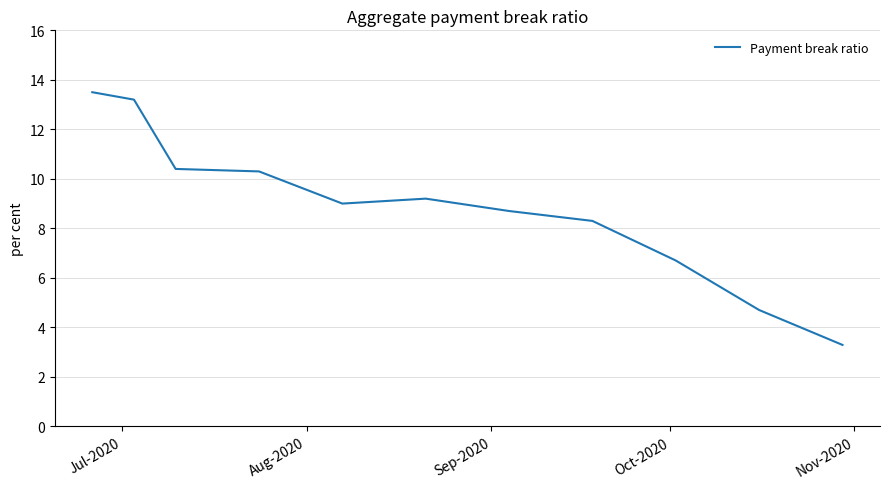

What is the smallest value displayed?

3.3